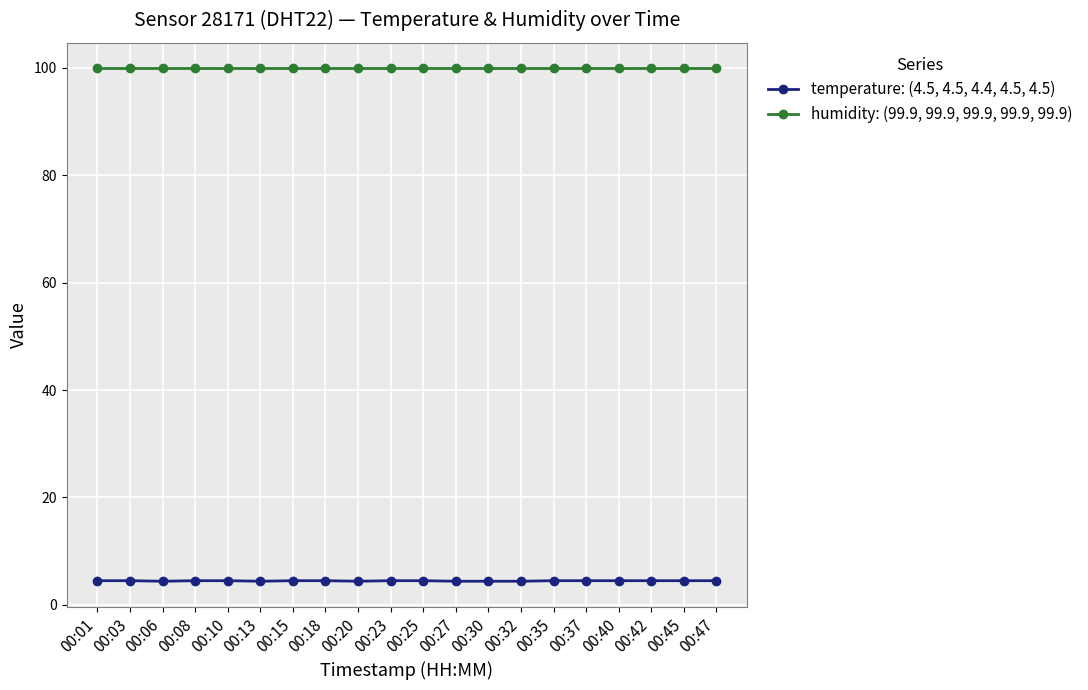

What is the difference between the second highest and second lowest values in the temperature: (4.5, 4.5, 4.4, 4.5, 4.5) series?

0.1